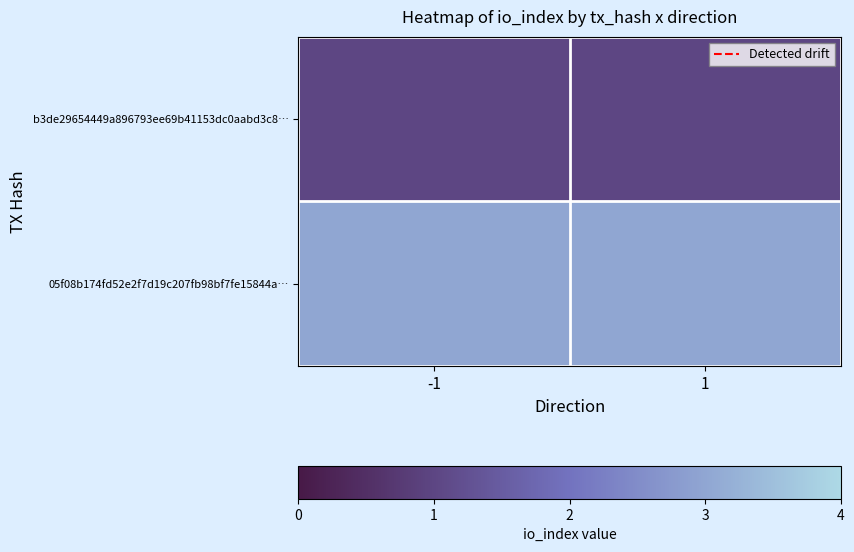

What is the difference between the highest and lowest values at -1?

2